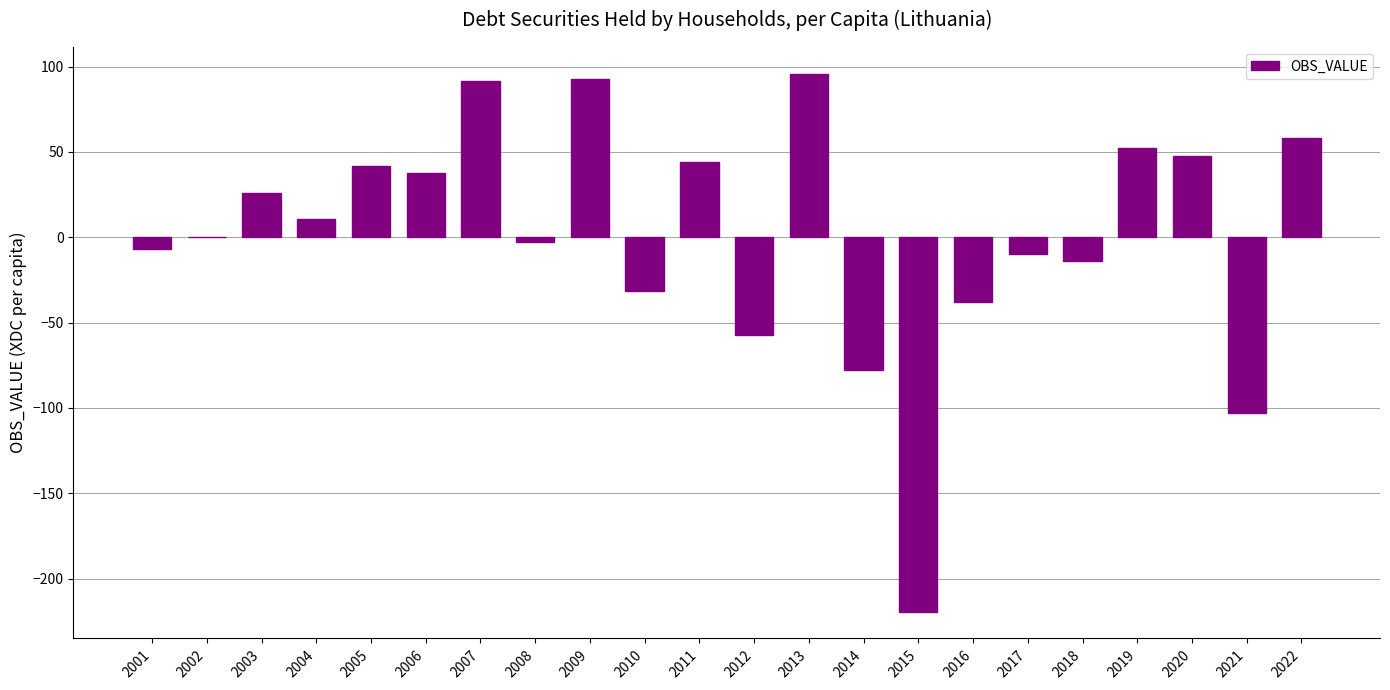

At which category does the chart reach its peak across all series?

2013